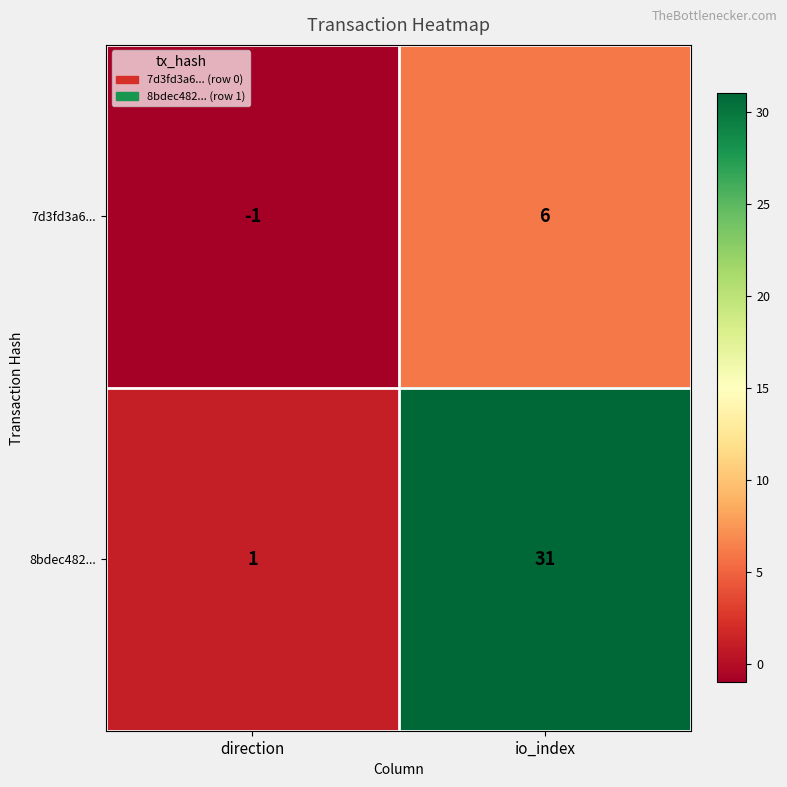

How many distinct data groups are displayed?

2